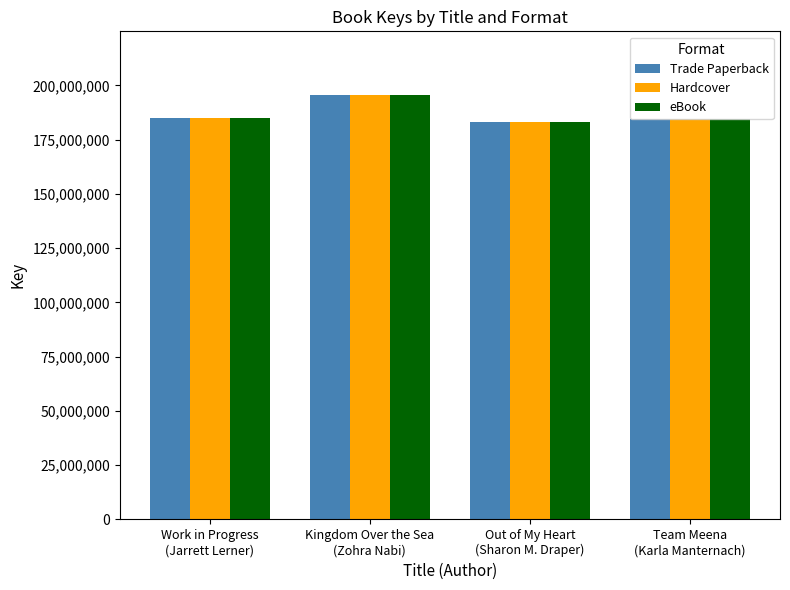

What are all the series names shown in the legend?

Trade Paperback, Hardcover, eBook